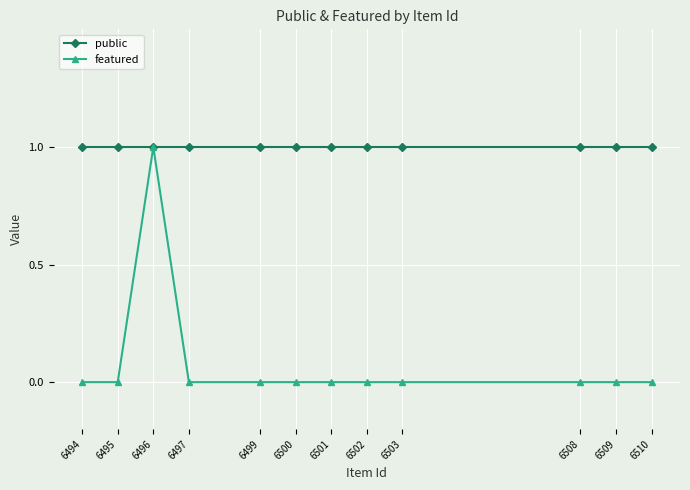

What is the value of the featured point at the 3rd from the left?

1